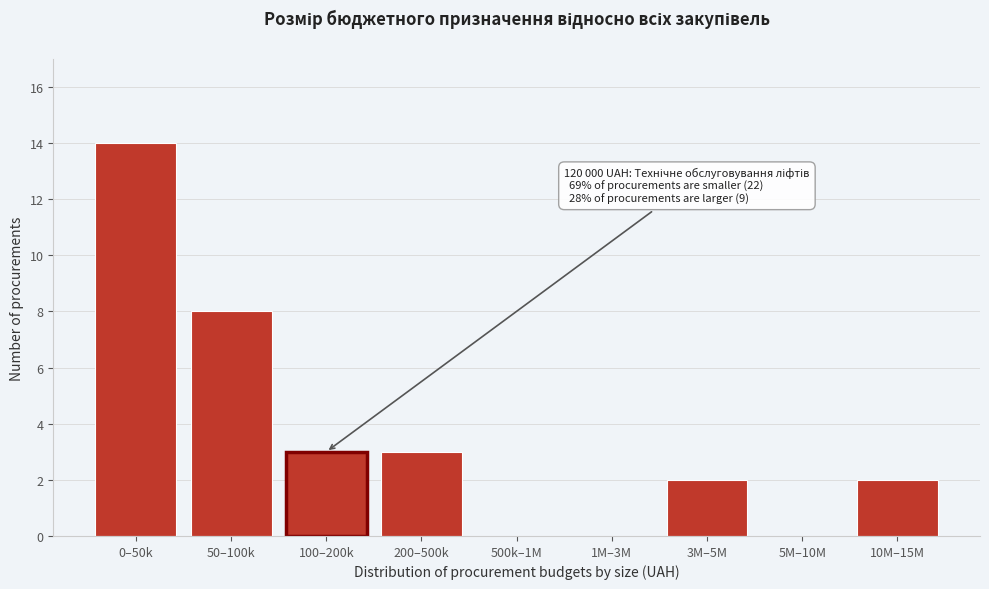

Reading left to right, transcribe all the data shown in this chart.

0–50k=14	50–100k=8	100–200k=3	200–500k=3	500k–1M=0	1M–3M=0	3M–5M=2	5M–10M=0	10M–15M=2